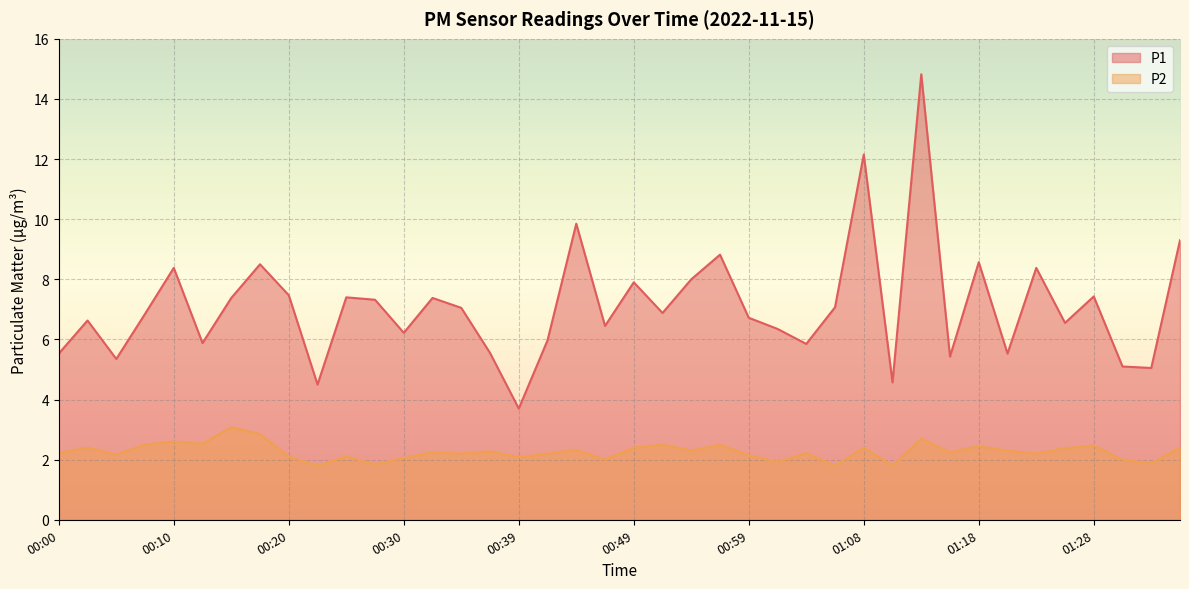

Reading left to right, what are all the values shown in this chart?

P1: 5.5	6.6	5.3	6.8	8.4	5.9	7.4	8.5	7.5	4.5	7.4	7.3	6.2	7.4	7.0	5.5	3.7	6.0	9.8	6.5	7.9	6.9	8.0	8.8	6.7	6.3	5.8	7.1	12.2	4.6	14.8	5.4	8.6	5.5	8.4	6.5	7.4	5.1	5.0	9.3
P2: 2.2	2.4	2.2	2.5	2.6	2.5	3.1	2.9	2.1	1.8	2.1	1.9	2.0	2.2	2.2	2.3	2.1	2.2	2.3	2.0	2.4	2.5	2.3	2.5	2.1	1.9	2.2	1.8	2.4	1.8	2.7	2.2	2.5	2.3	2.2	2.4	2.5	2.0	1.9	2.4